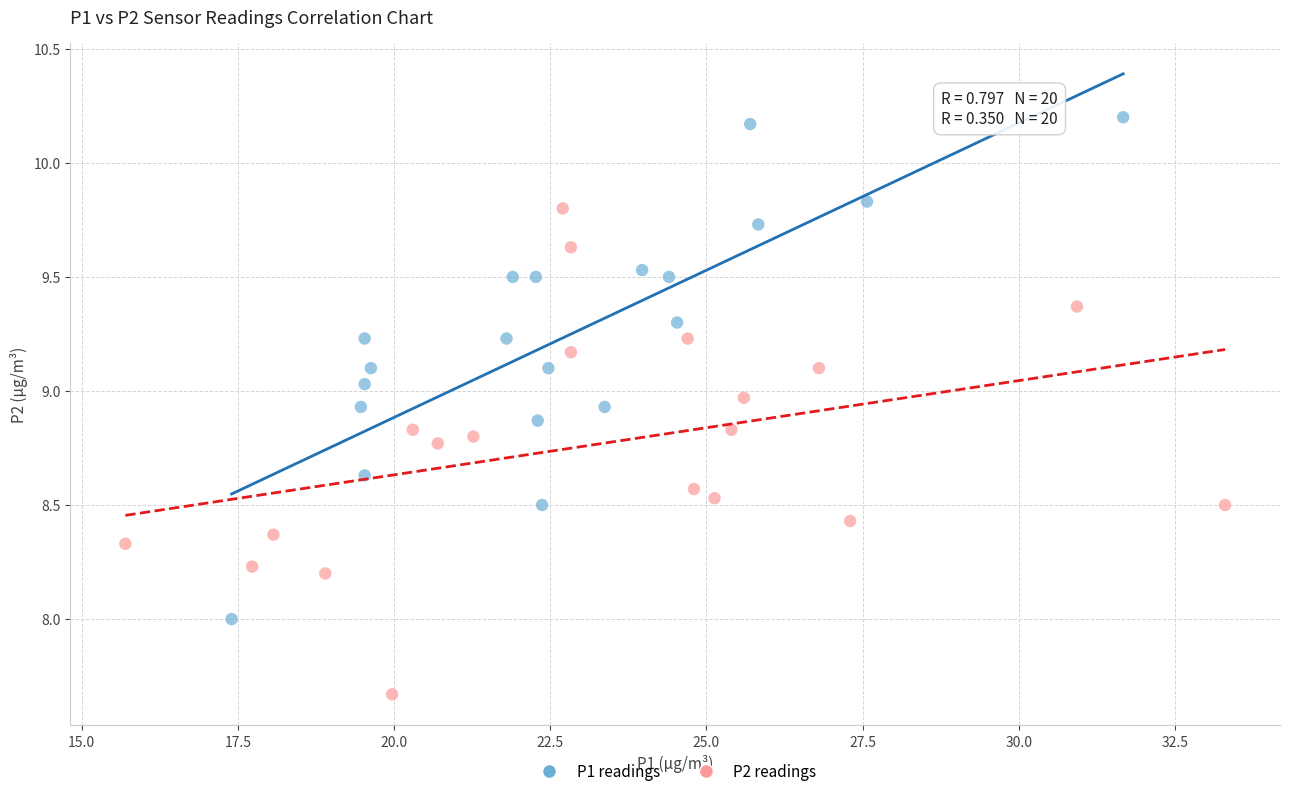

Which series reaches the minimum Y coordinate?

P2 readings